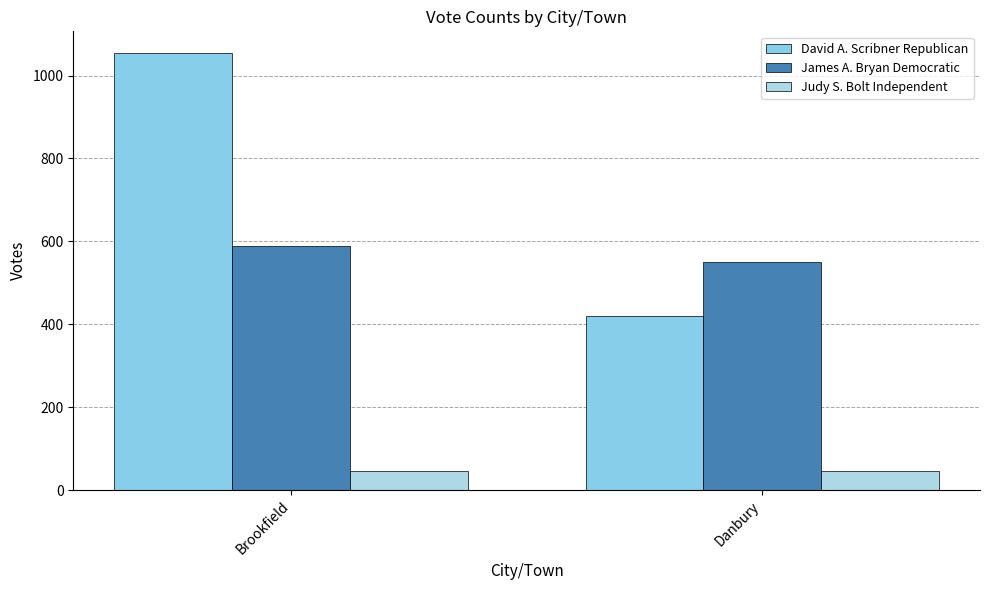

What is the total value across all series at Danbury?

1016